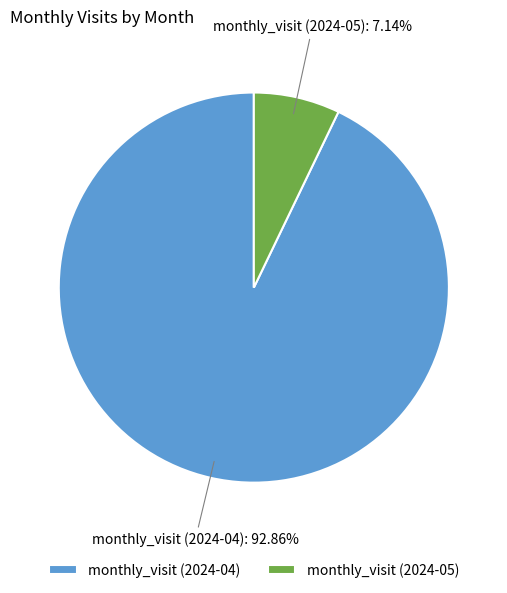

Do monthly_visit (2024-04) and monthly_visit (2024-05) together represent more than half of the pie?

Yes